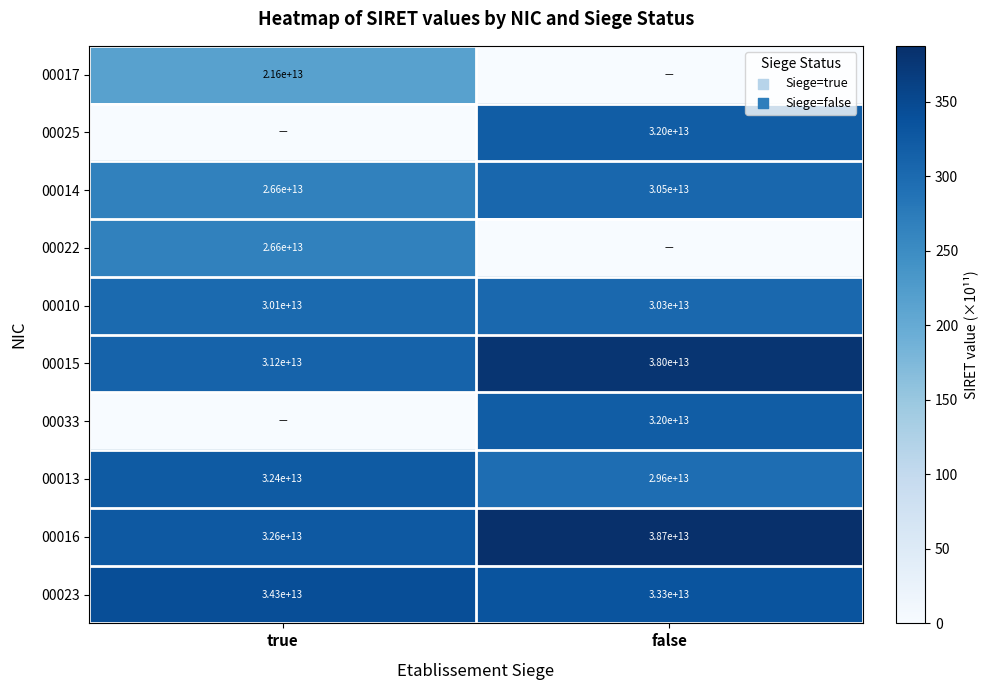

At which label is 00010 closest to 30200000000000?

true